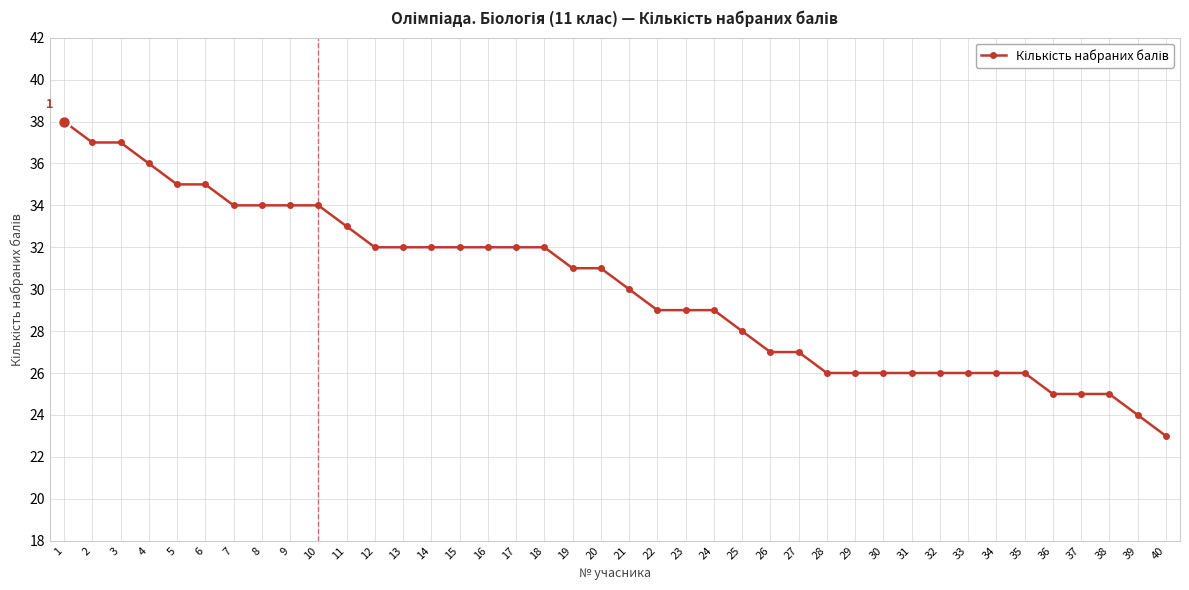

Does the chart display data point markers on the line(s)?

Yes